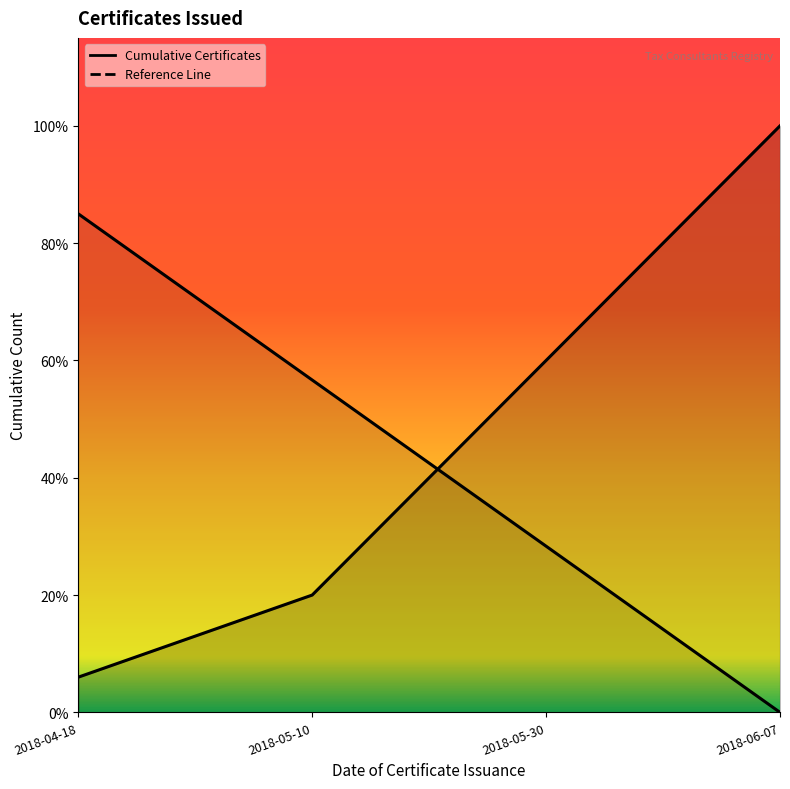

Which series has the largest total across all categories?

Cumulative Certificates